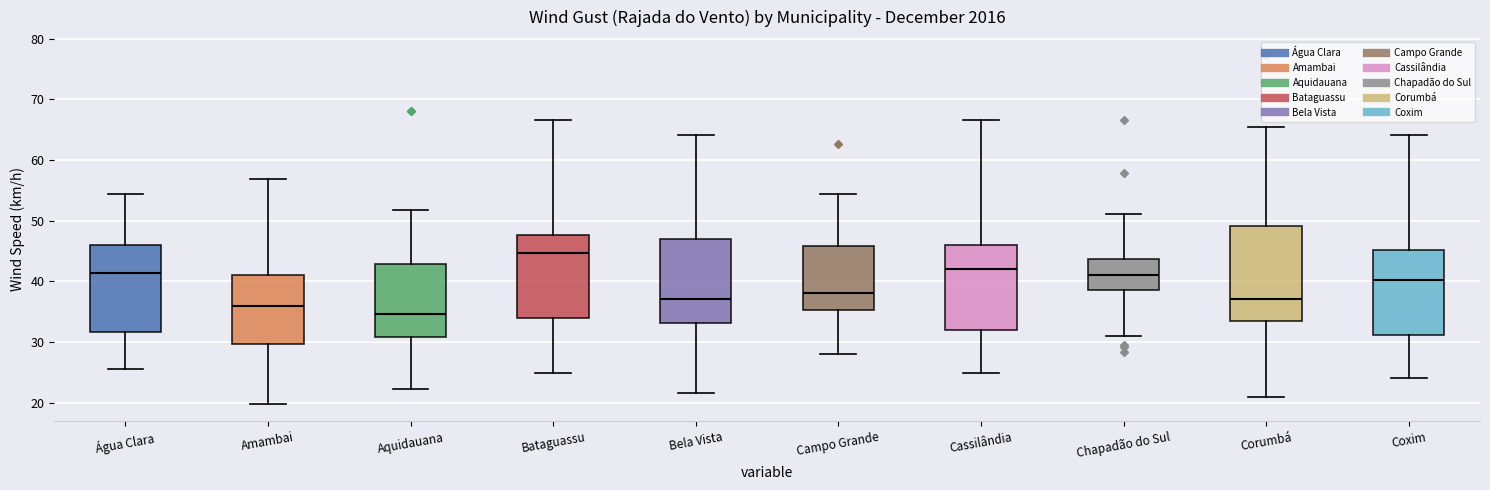

Which box is the tallest, from its lower edge to its upper edge?

Corumbá